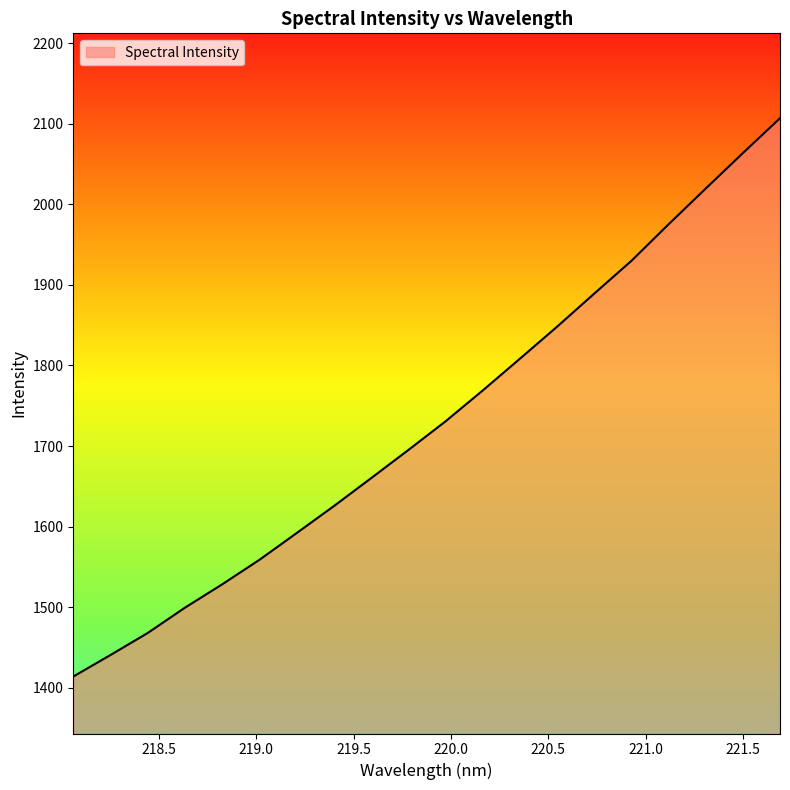

What is the average value?

1731.0